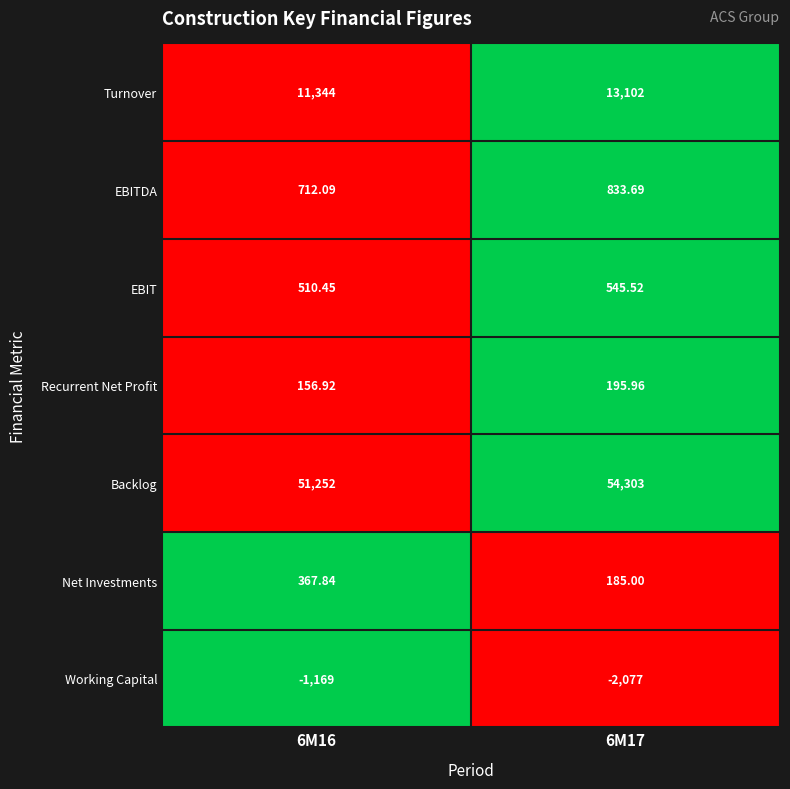

Rank the series at 6M17 from lowest to highest value.

Working Capital, Net Investments, Recurrent Net Profit, EBIT, EBITDA, Turnover, Backlog